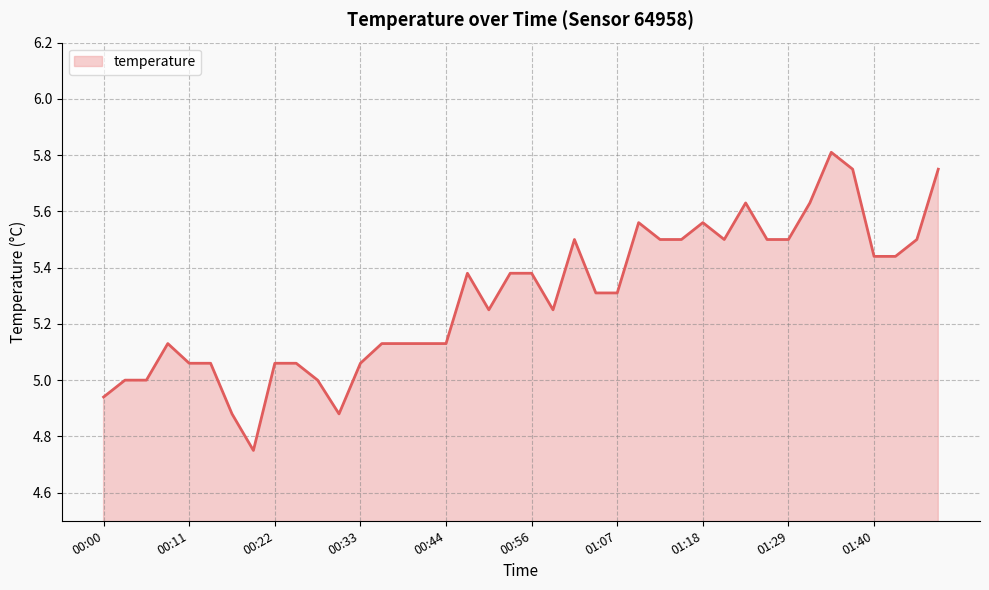

What is the difference between the maximum and minimum values?

1.1